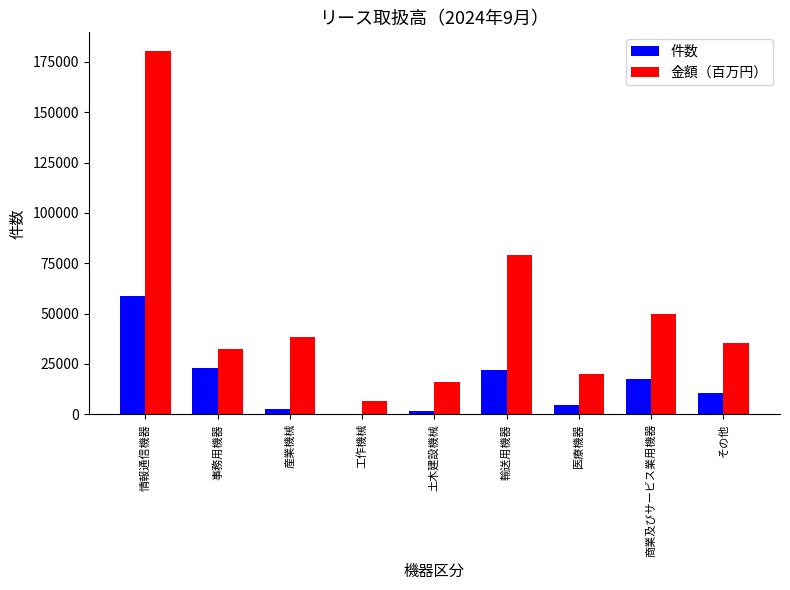

Is the value of 件数 at 産業機械 greater than the value of 金額（百万円） at 商業及びサービス業用機器?

No